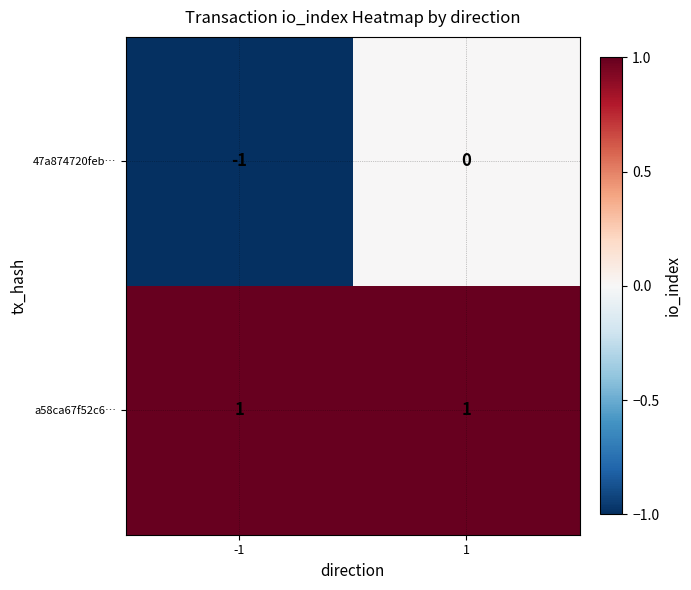

Reading left to right, list all the values displayed in this chart.

47a874720feb…: -1=-1	1=0
a58ca67f52c6…: -1=1	1=1